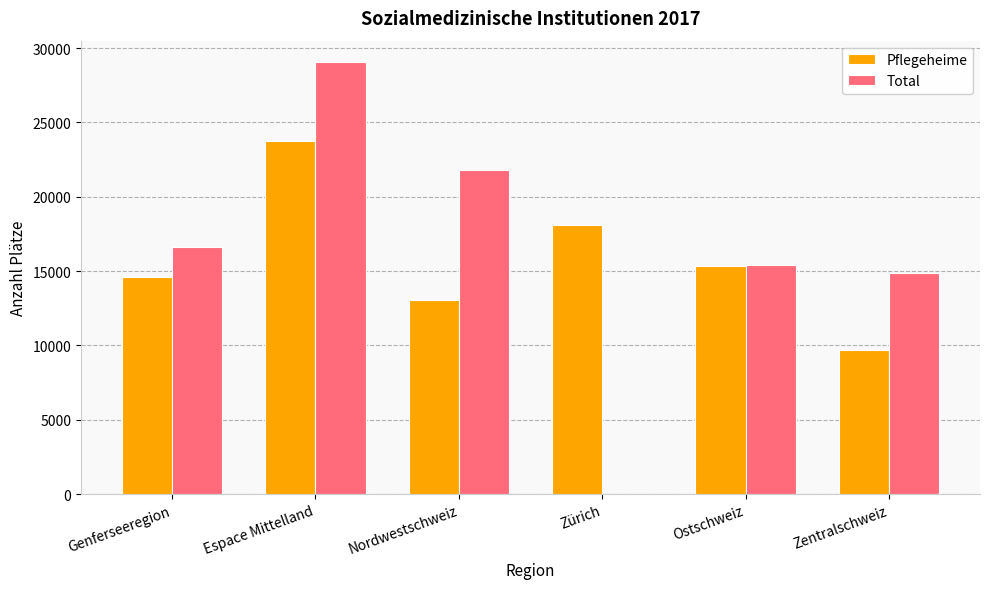

How many positive values does the Total series have?

5